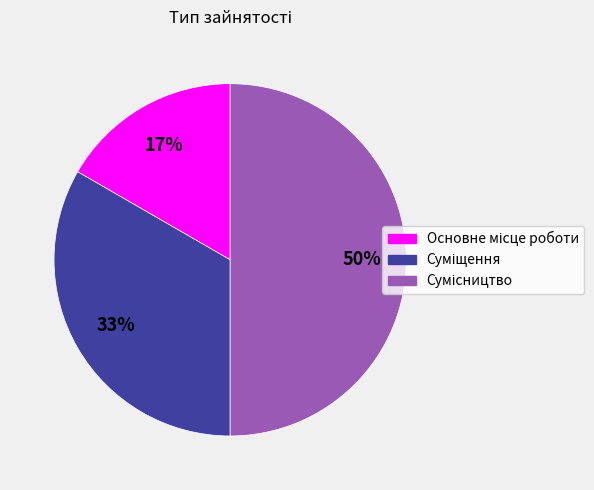

To the nearest percent, what is the difference between the largest and smallest slice percentages?

33%